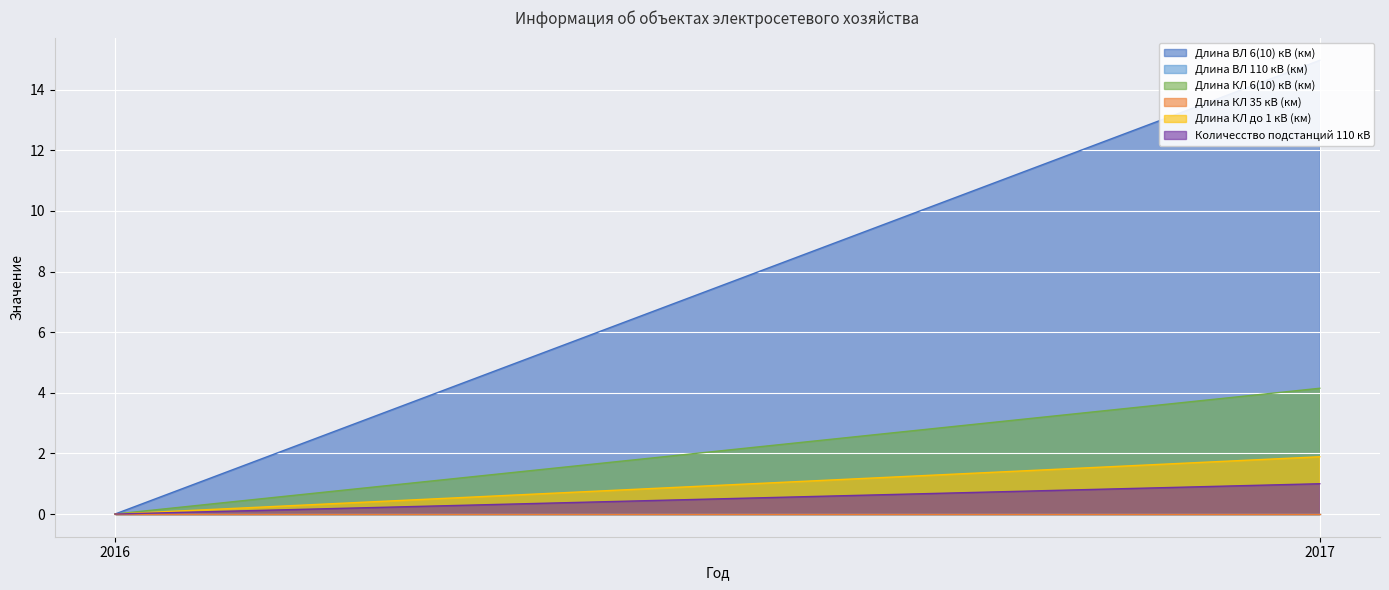

What is the highest value of the Длина ВЛ 6(10) кВ (км) series?

15.0